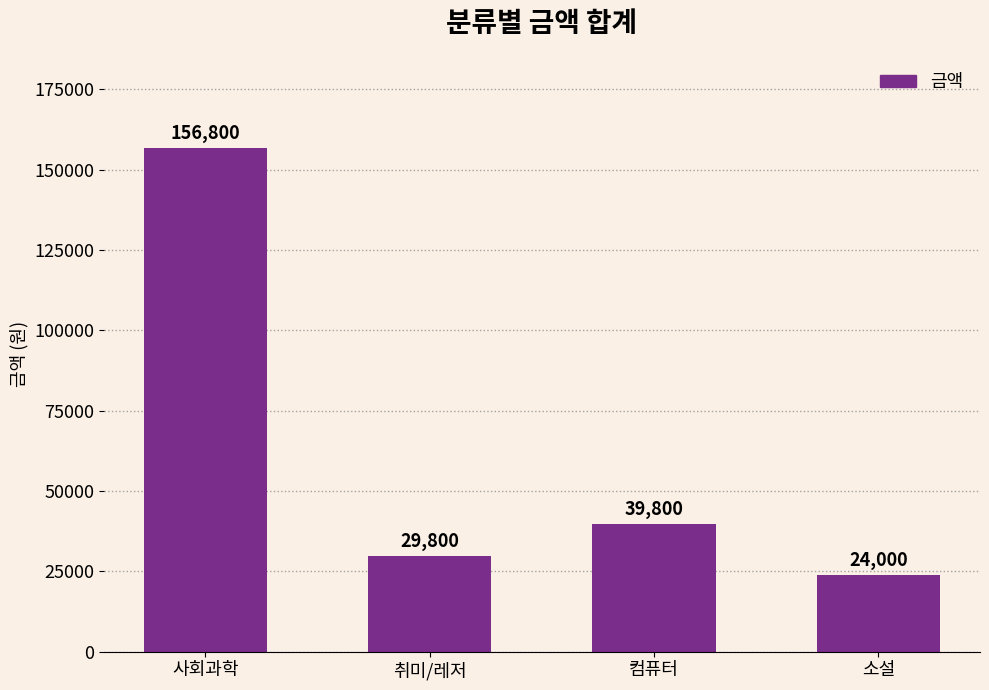

List the labels in order of value, smallest first.

소설, 취미/레저, 컴퓨터, 사회과학